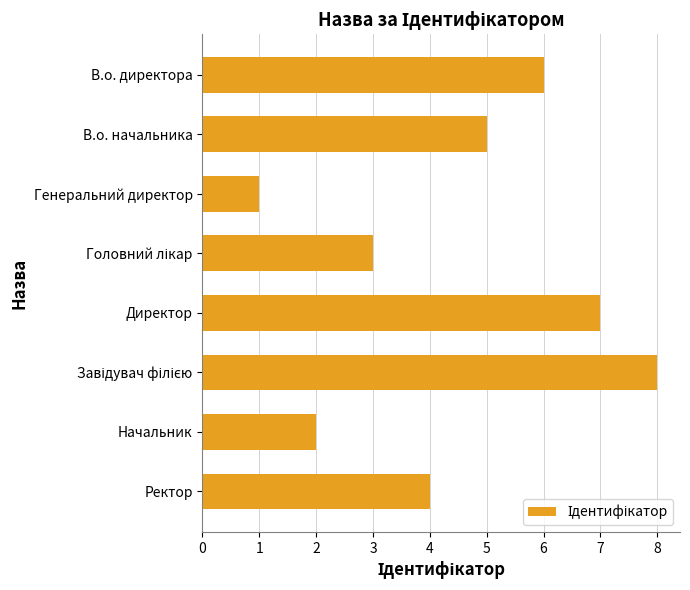

What is the difference between the second highest and minimum values?

6